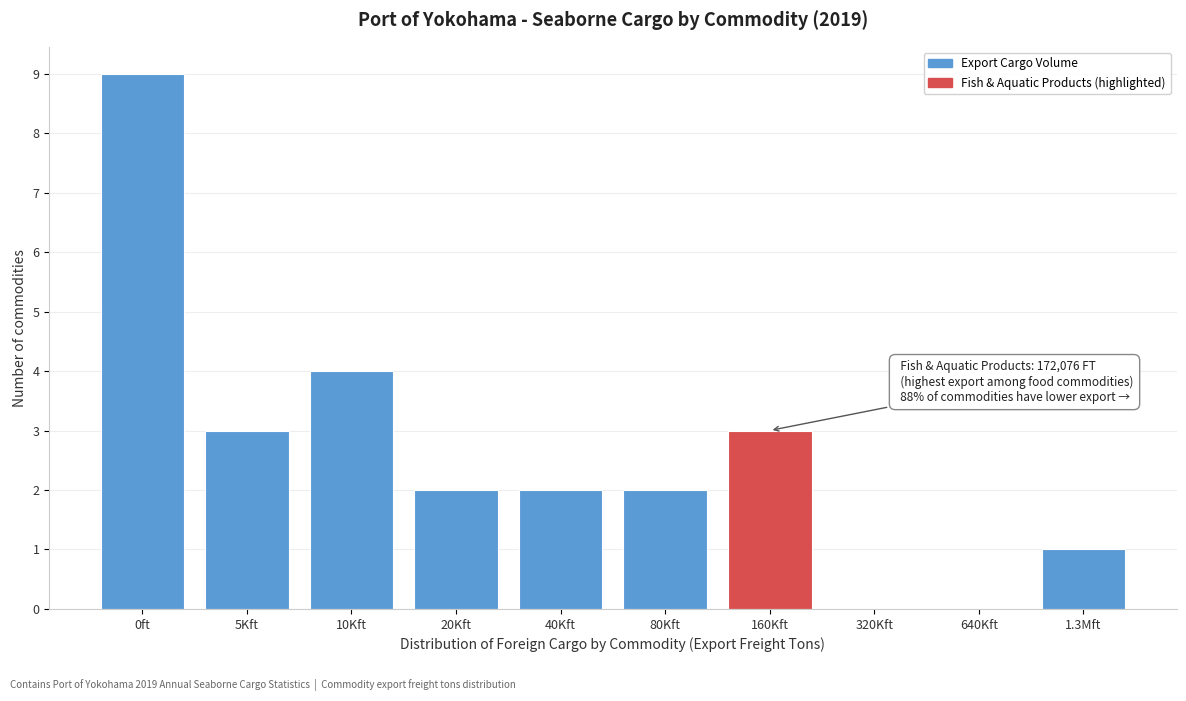

Reading left to right, extract all data points from this chart.

0ft=9	5Kft=3	10Kft=4	20Kft=2	40Kft=2	80Kft=2	160Kft=3	320Kft=0	640Kft=0	1.3Mft=1